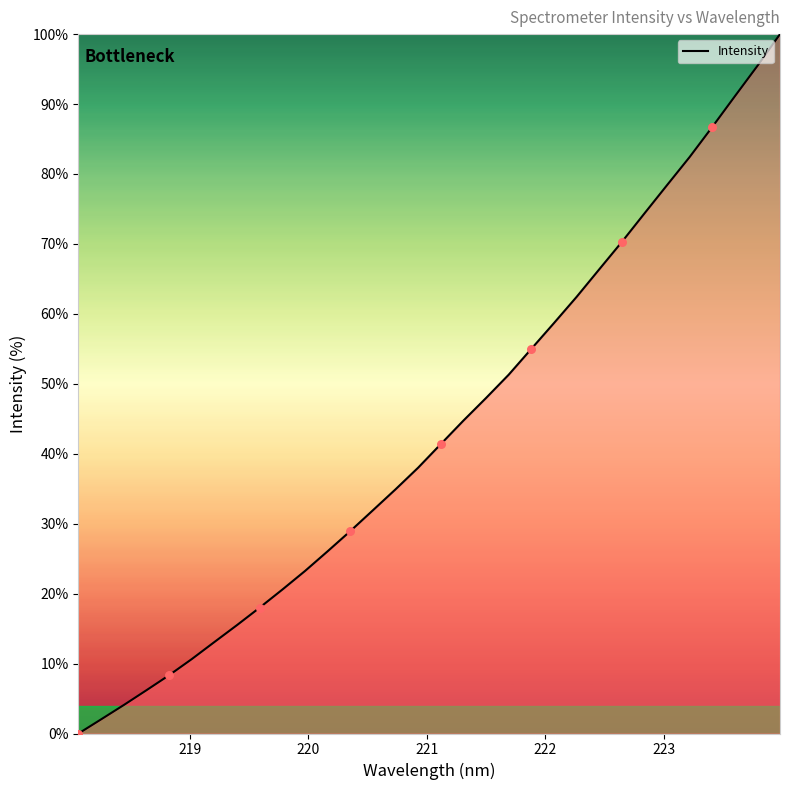

What is the maximum value shown in the chart?

100.0